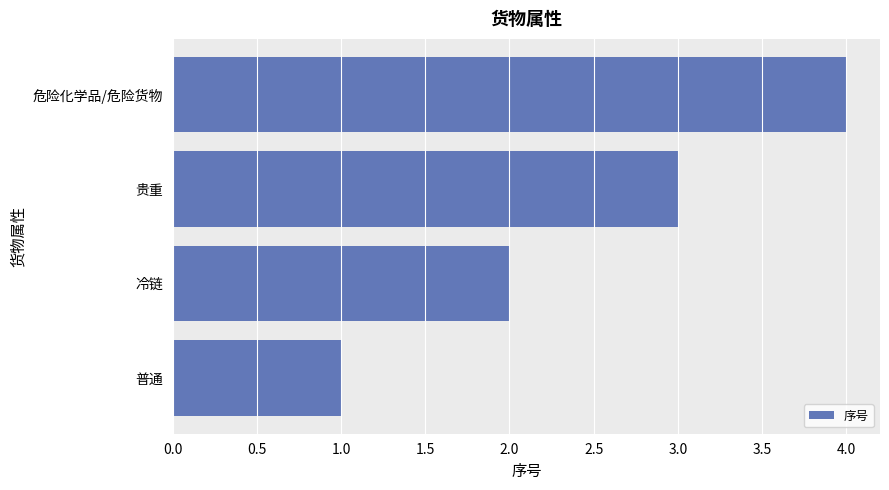

Rank the categories by value from lowest to highest.

普通, 冷链, 贵重, 危险化学品/危险货物